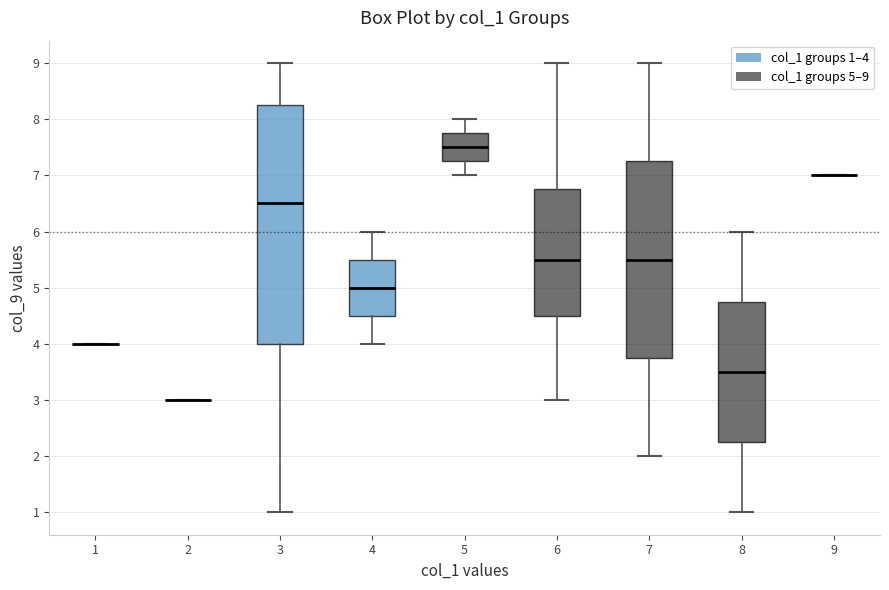

Comparing the boxes themselves (not the whiskers), which one is the tallest?

3